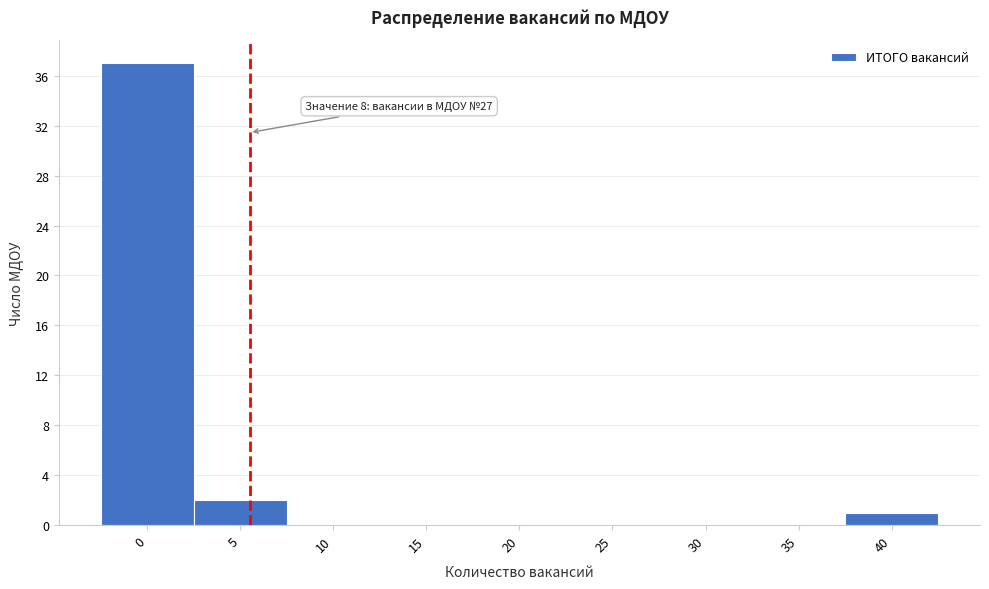

Reading left to right, what are all the values shown in this chart?

0=37	5=2	10=0	15=0	20=0	25=0	30=0	35=0	40=1